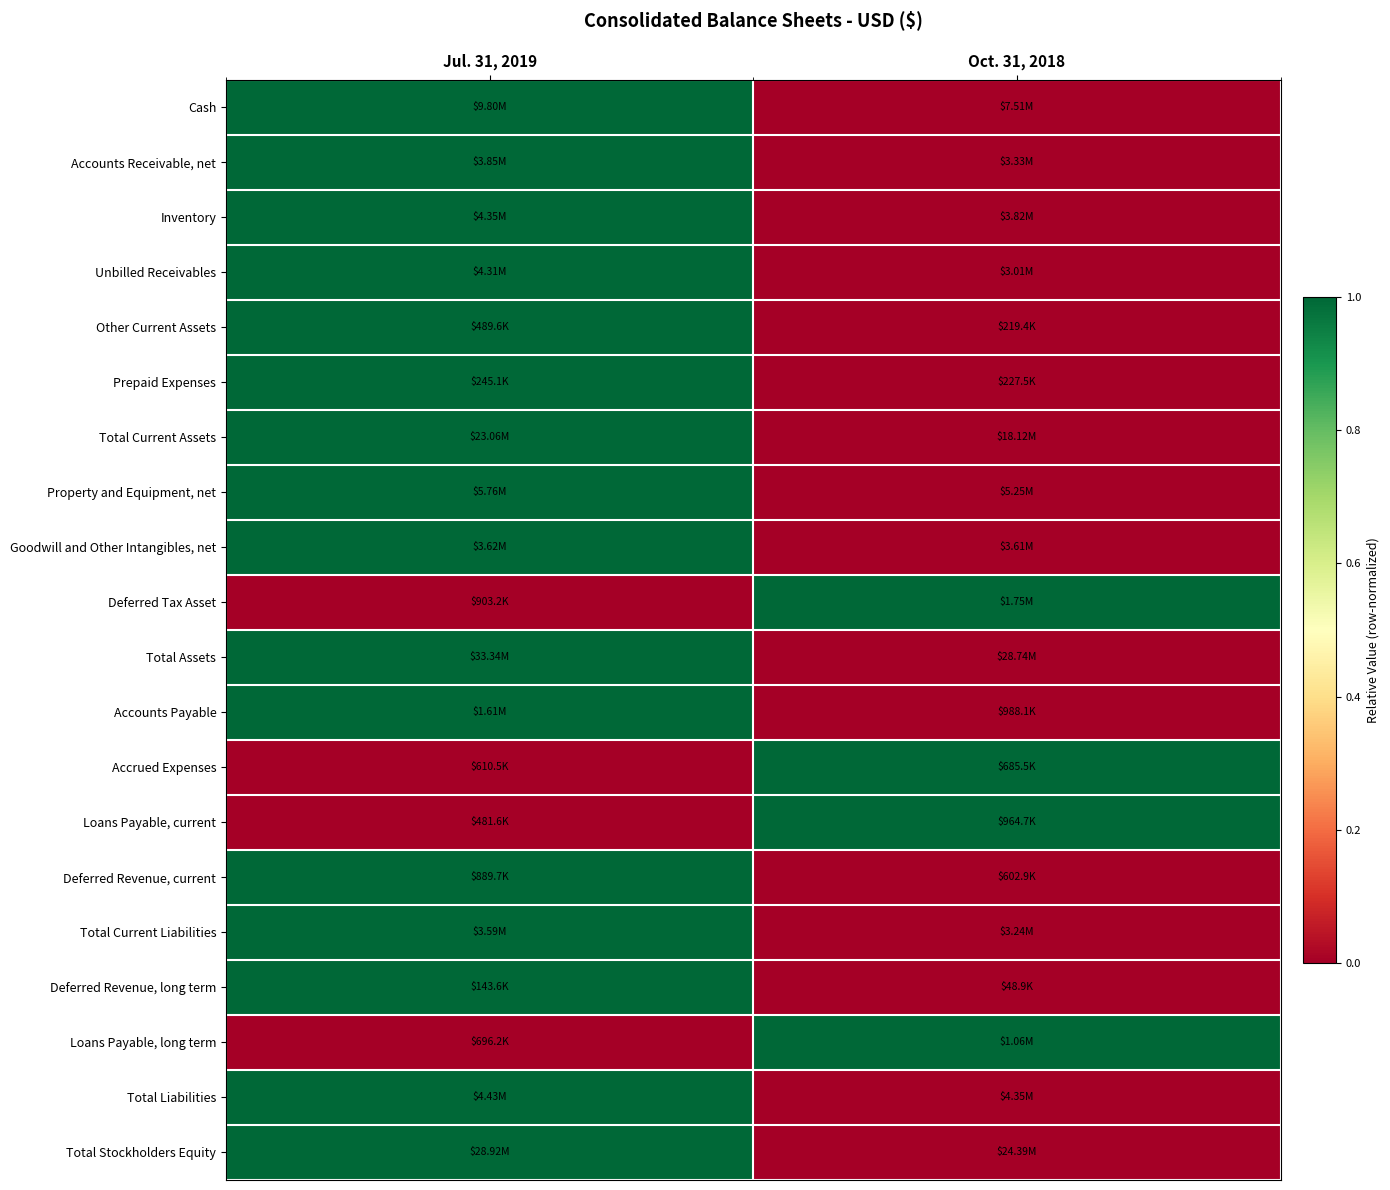

Reading right to left, what are all the values shown in this chart?

Cash: Oct. 31, 2018=0	Jul. 31, 2019=1
Accounts Receivable, net: Oct. 31, 2018=0	Jul. 31, 2019=1
Inventory: Oct. 31, 2018=0	Jul. 31, 2019=1
Unbilled Receivables: Oct. 31, 2018=0	Jul. 31, 2019=1
Other Current Assets: Oct. 31, 2018=0	Jul. 31, 2019=1
Prepaid Expenses: Oct. 31, 2018=0	Jul. 31, 2019=1
Total Current Assets: Oct. 31, 2018=0	Jul. 31, 2019=1
Property and Equipment, net: Oct. 31, 2018=0	Jul. 31, 2019=1
Goodwill and Other Intangibles, net: Oct. 31, 2018=0	Jul. 31, 2019=1
Deferred Tax Asset: Oct. 31, 2018=1	Jul. 31, 2019=0
Total Assets: Oct. 31, 2018=0	Jul. 31, 2019=1
Accounts Payable: Oct. 31, 2018=0	Jul. 31, 2019=1
Accrued Expenses: Oct. 31, 2018=1	Jul. 31, 2019=0
Loans Payable, current: Oct. 31, 2018=1	Jul. 31, 2019=0
Deferred Revenue, current: Oct. 31, 2018=0	Jul. 31, 2019=1
Total Current Liabilities: Oct. 31, 2018=0	Jul. 31, 2019=1
Deferred Revenue, long term: Oct. 31, 2018=0	Jul. 31, 2019=1
Loans Payable, long term: Oct. 31, 2018=1	Jul. 31, 2019=0
Total Liabilities: Oct. 31, 2018=0	Jul. 31, 2019=1
Total Stockholders Equity: Oct. 31, 2018=0	Jul. 31, 2019=1